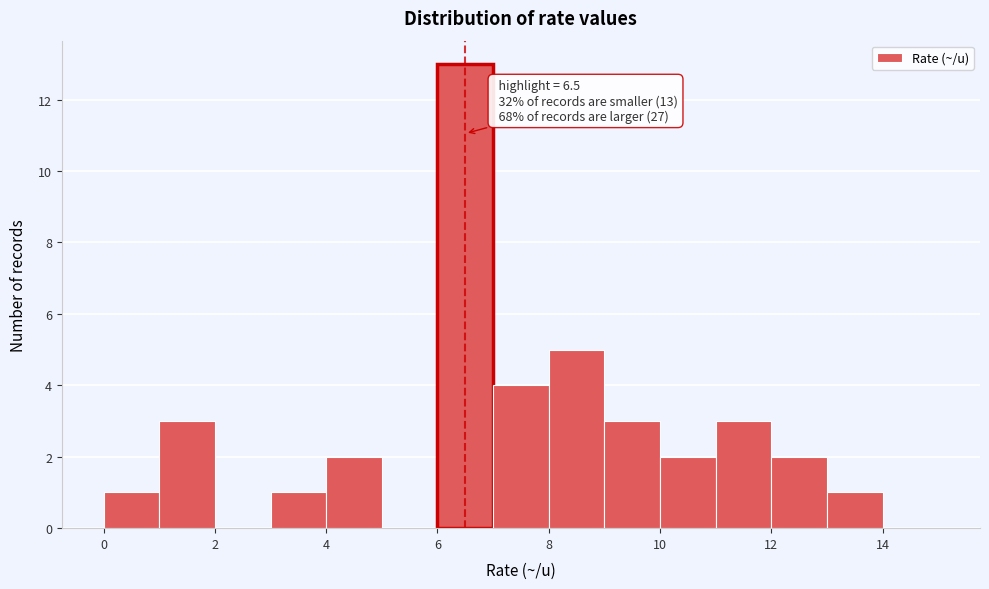

Which range on the x-axis has the tallest bar?

6 to 7